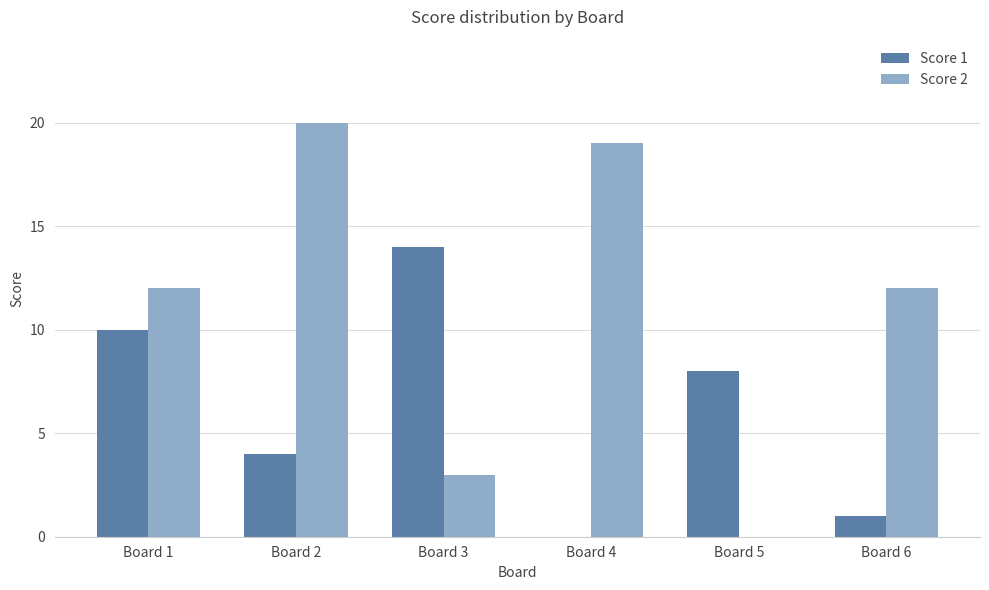

Count the number of data series in this chart.

2